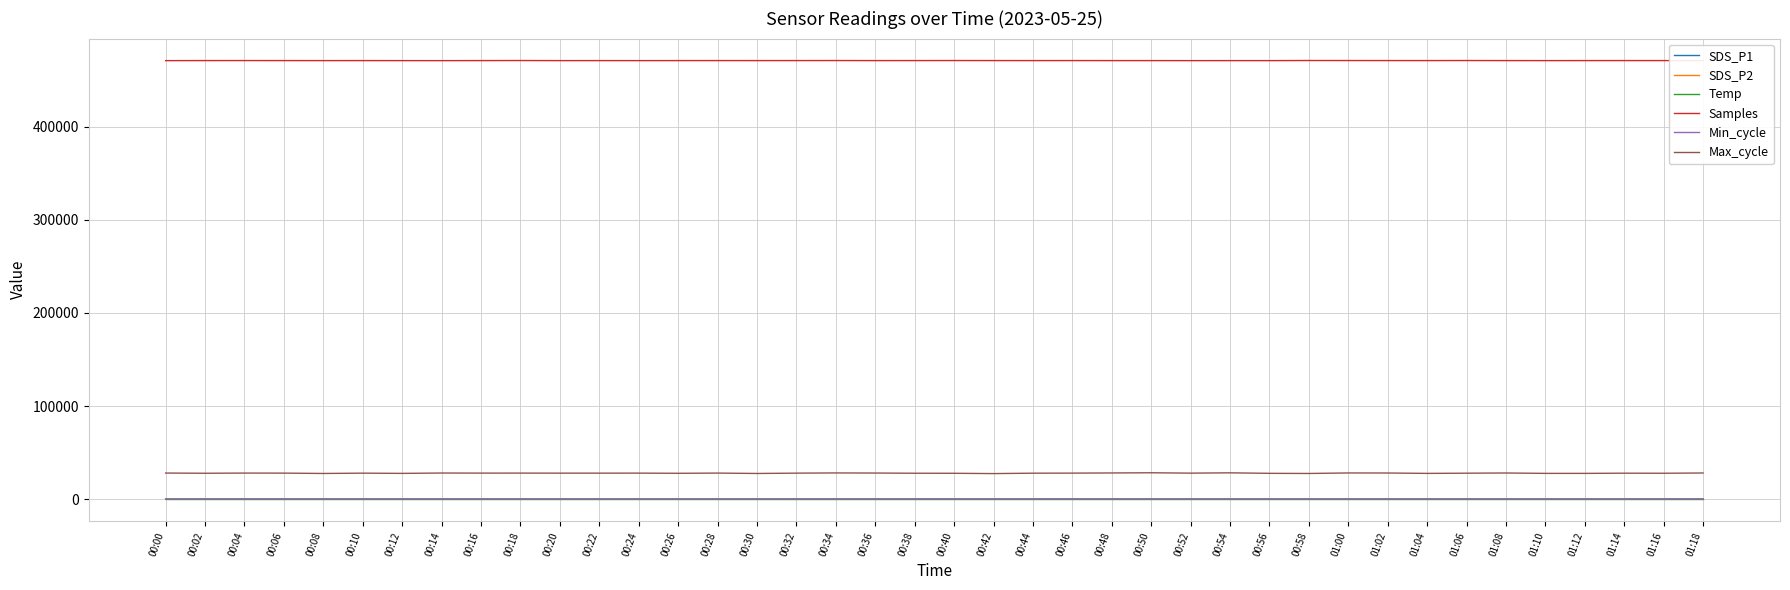

What is the greatest value displayed?

471270.0